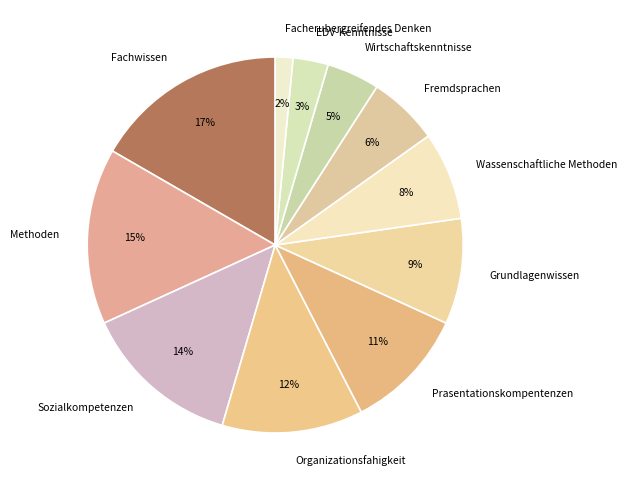

Is there any slice that represents more than half of the pie?

No